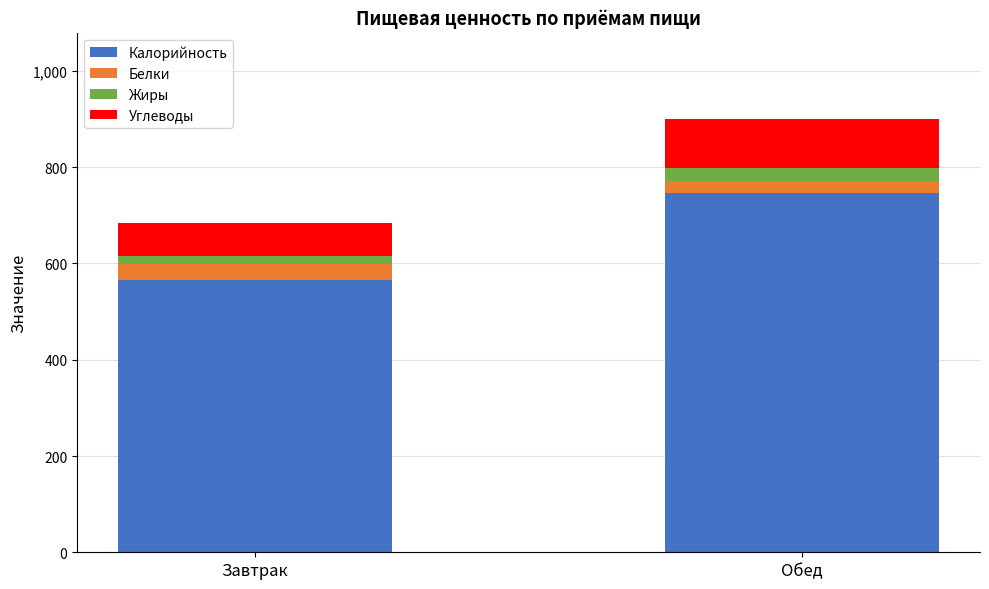

Is it true that Калорийность equals 566.0 at Завтрак?

True